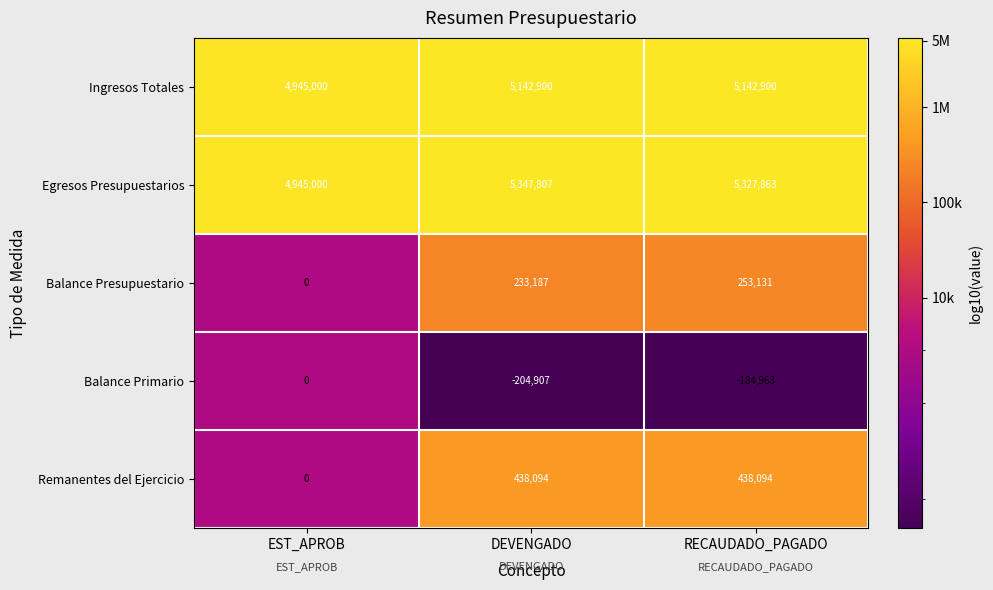

What is the difference between the highest and lowest values at DEVENGADO?

5552714